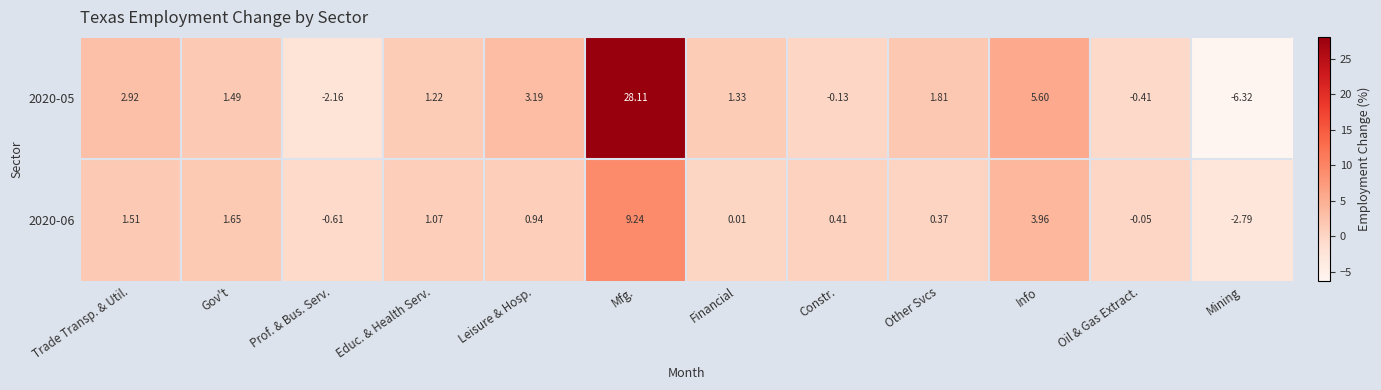

Where is 2020-06 nearest to the value 3?

Info